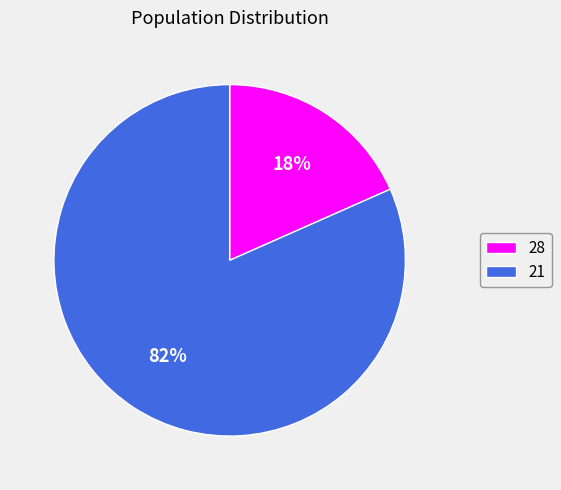

Is it true that 21 is 69% of the pie?

False